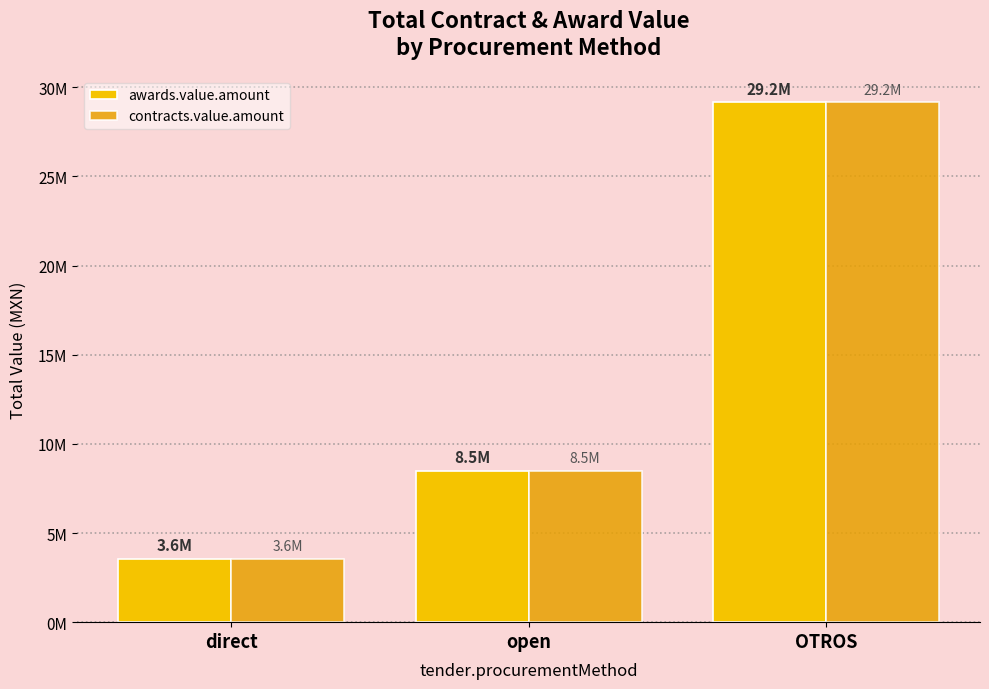

Which series has the largest total across all categories?

awards.value.amount